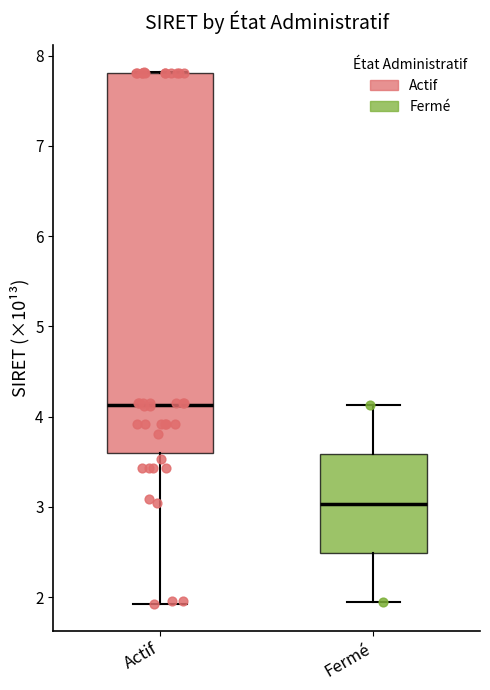

Where is the upper edge of the box for Actif on the y-axis? The values are not printed on the chart, so give them approximately, as read against the axis.

7.8